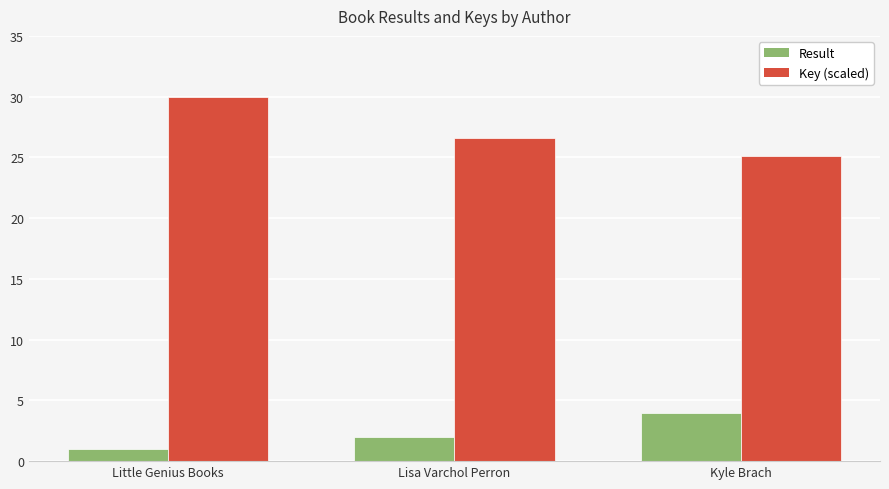

What is the label of the 2nd bar from the left?

Lisa Varchol Perron